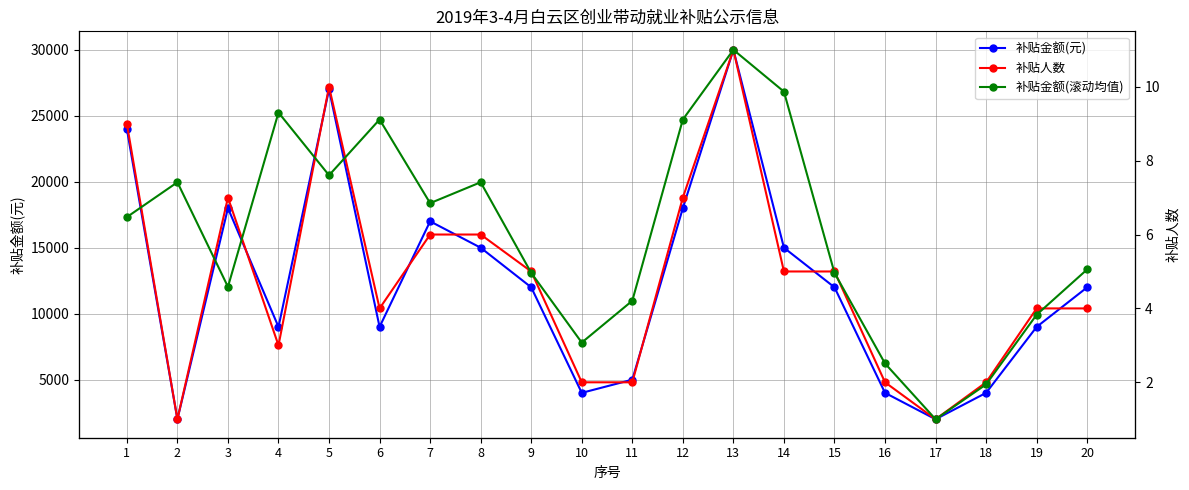

The value of 补贴金额(元) at 20 is 3747. True or false?

False